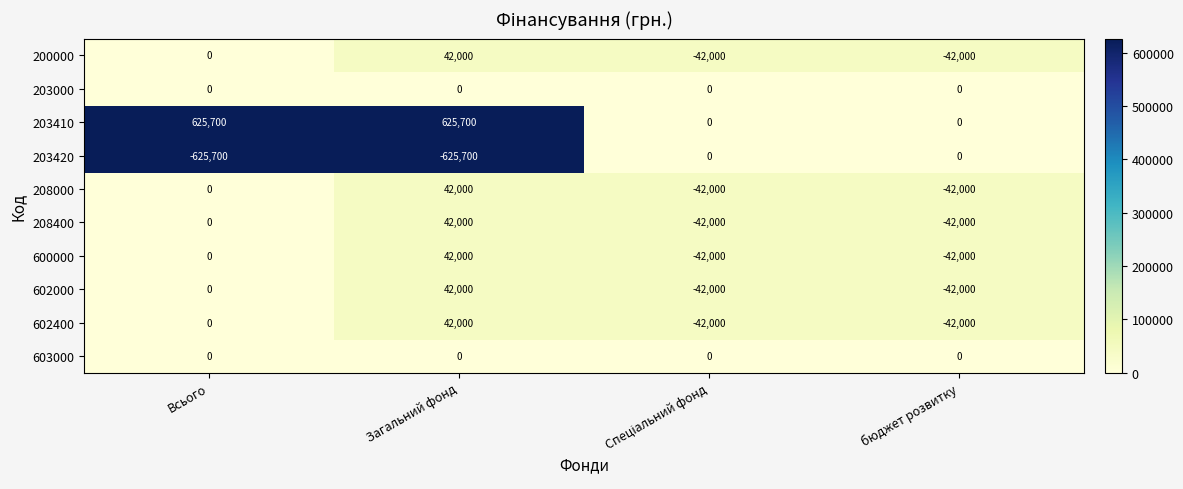

At which label does 602000 reach its peak?

Загальний фонд